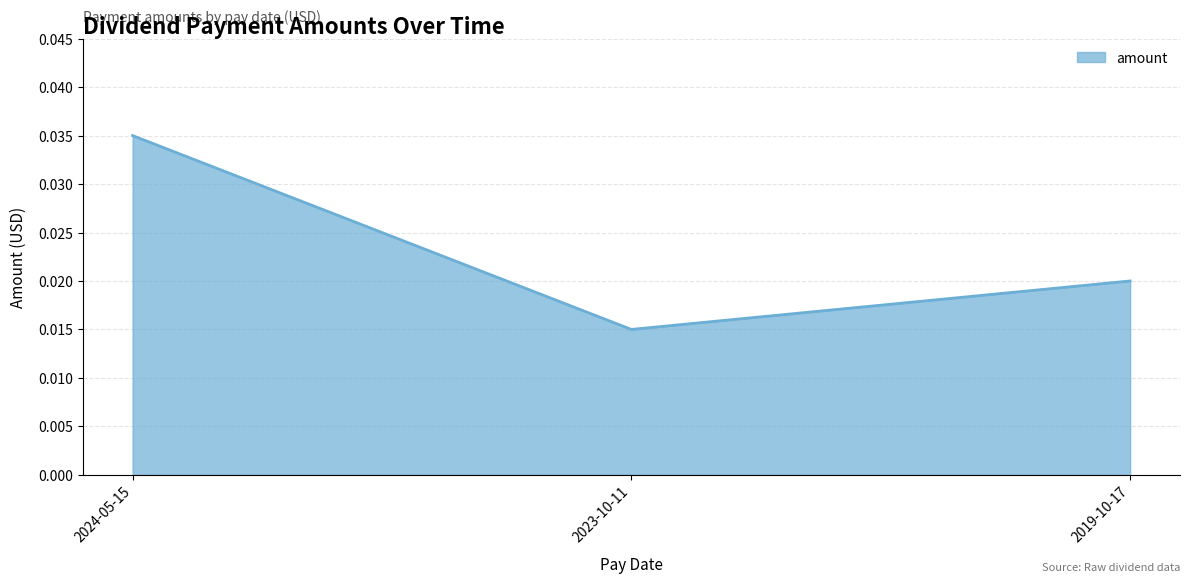

Rank the categories by value from lowest to highest.

2023-10-11, 2019-10-17, 2024-05-15